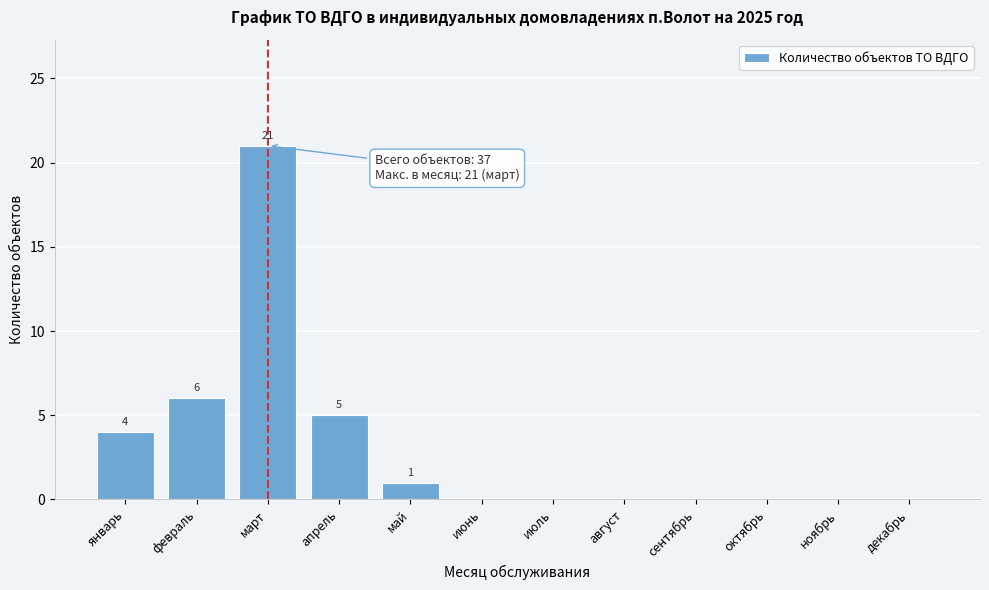

Reading left to right, extract all data points from this chart.

январь=4	февраль=6	март=21	апрель=5	май=1	июнь=0	июль=0	август=0	сентябрь=0	октябрь=0	ноябрь=0	декабрь=0